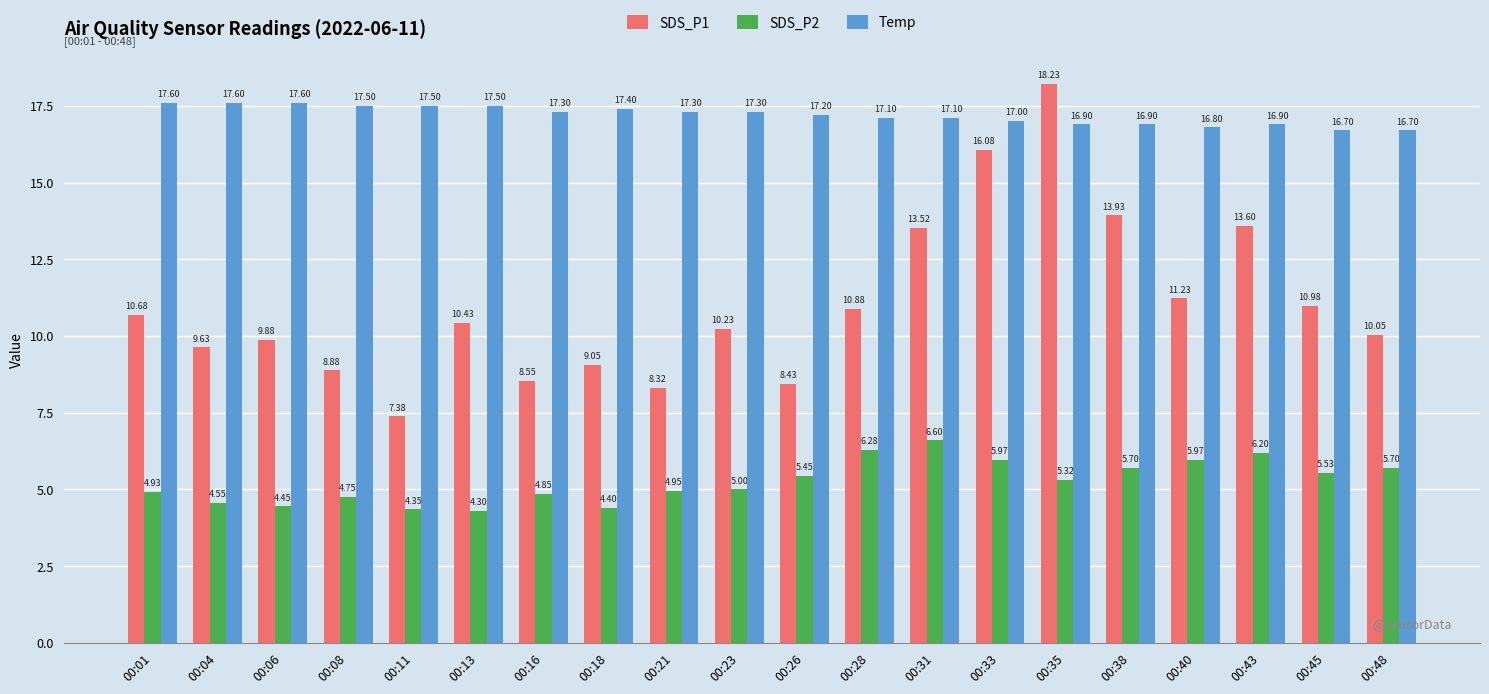

Read the SDS_P2 value at 00:13.

4.3